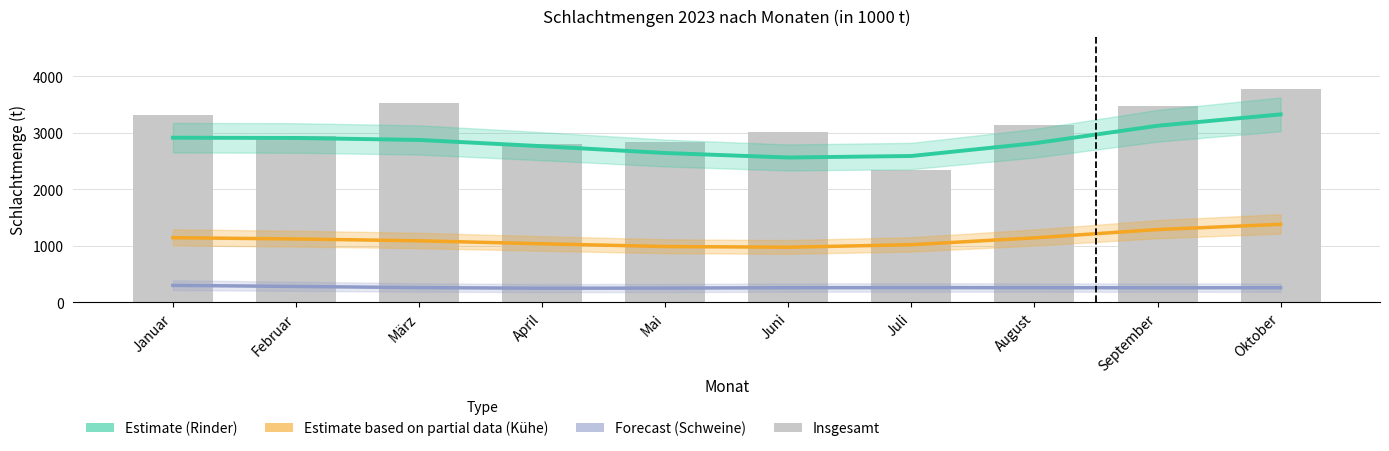

How many categories are shown in the chart?

10